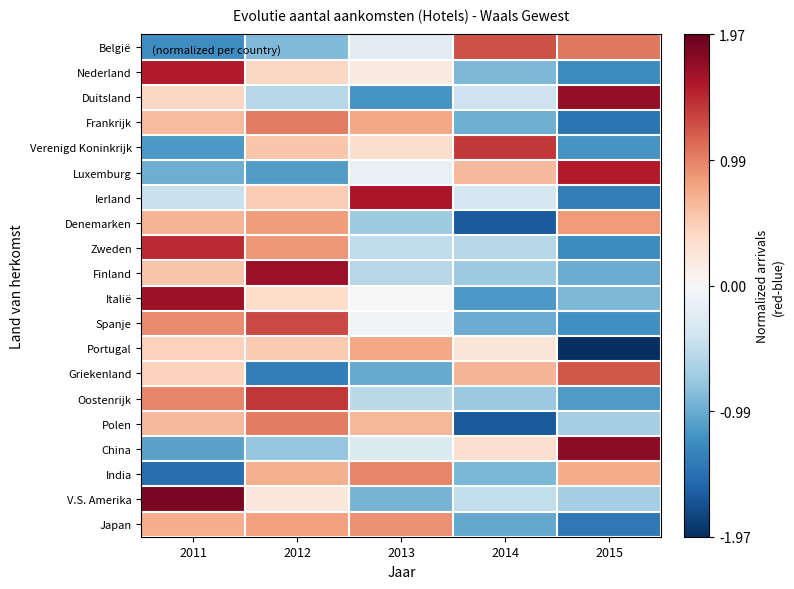

Rank the series by their maximum value, from highest to lowest.

V.S. Amerika, China, Duitsland, Finland, Italië, Ierland, Nederland, Luxemburg, Zweden, Oostenrijk, Verenigd Koninkrijk, Spanje, België, Griekenland, Frankrijk, Polen, India, Japan, Denemarken, Portugal